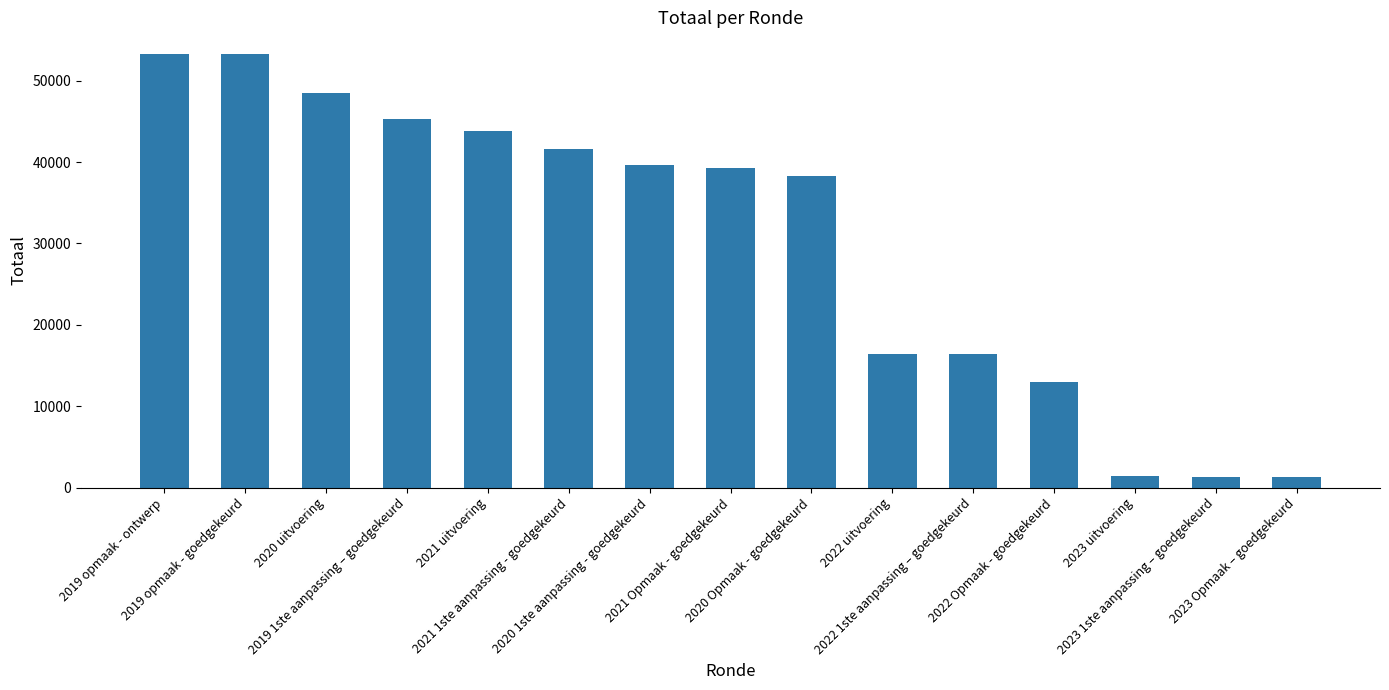

What is the minimum value shown in the chart?

1298